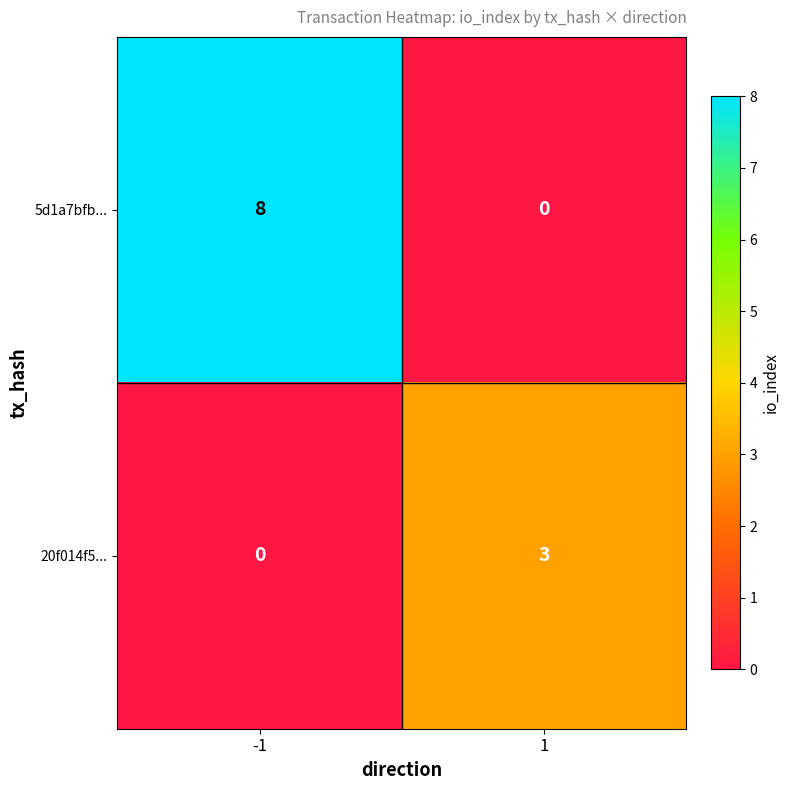

Which series has the largest total across all categories?

5d1a7bfb...